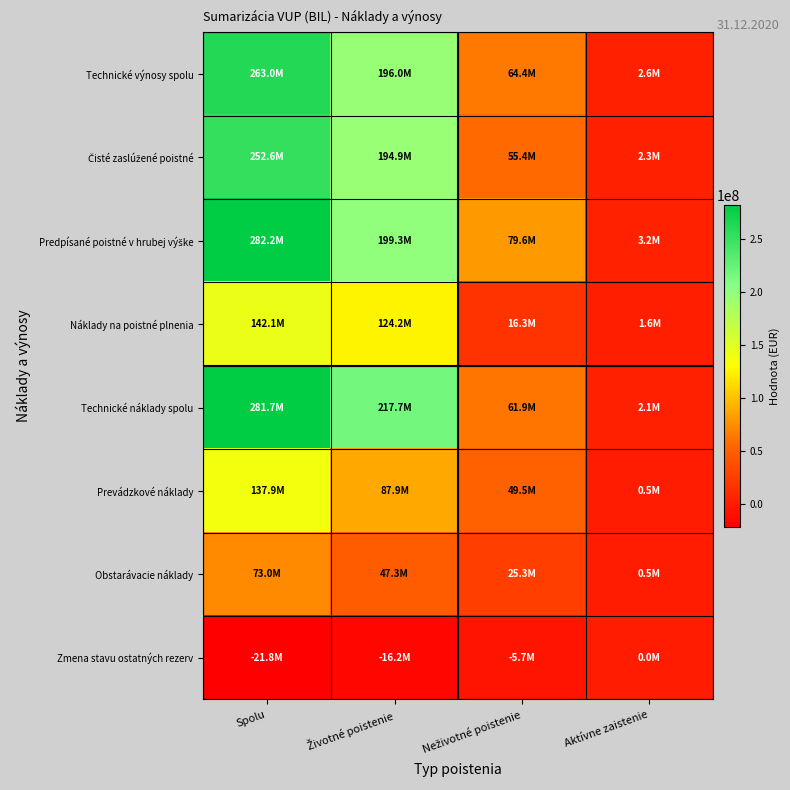

At Životné poistenie, list the series in order from largest to smallest.

Technické náklady spolu, Predpísané poistné v hrubej výške, Technické výnosy spolu, Čisté zaslúžené poistné, Náklady na poistné plnenia, Prevádzkové náklady, Obstarávacie náklady, Zmena stavu ostatných rezerv